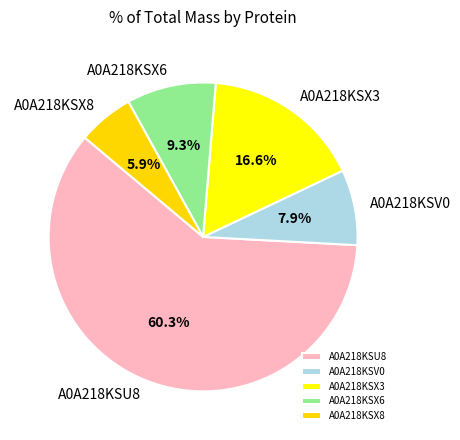

Count the number of slices in the pie.

5